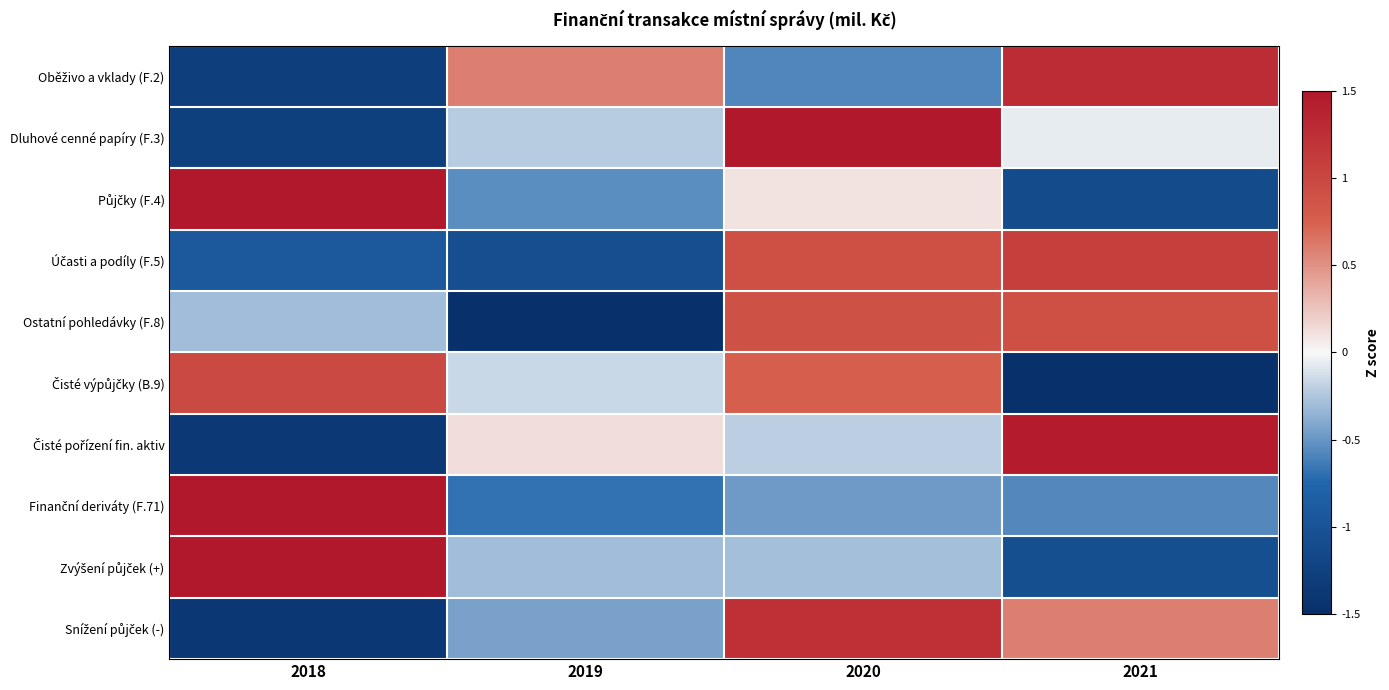

At how many categories does at least one series exceed -1?

4